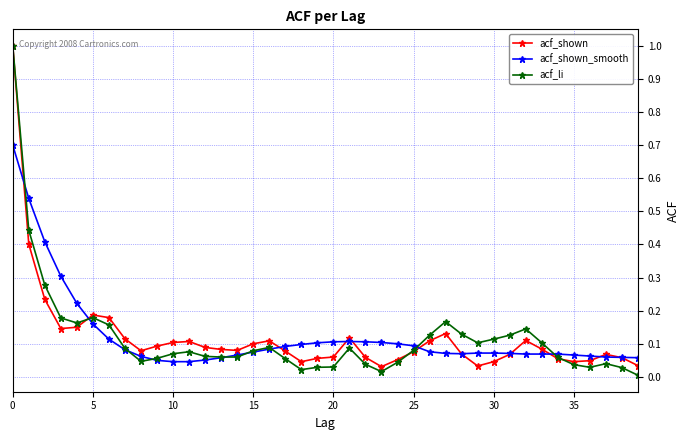

Which series has the largest total across all categories?

acf_shown_smooth